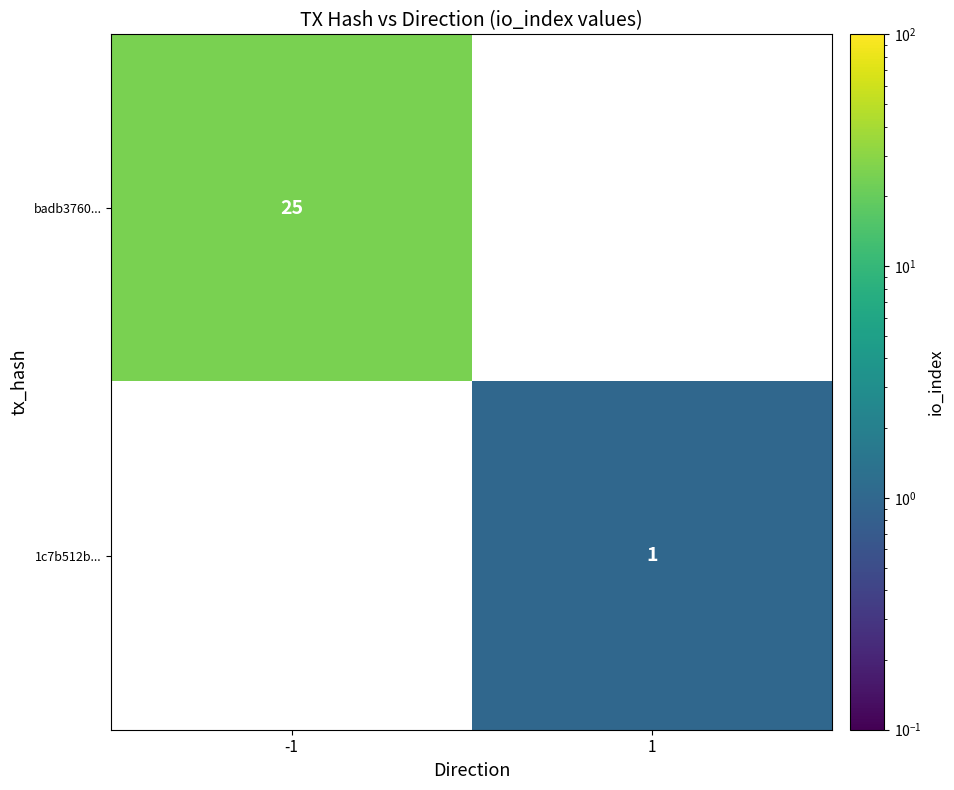

How many categories are shown in the chart?

2